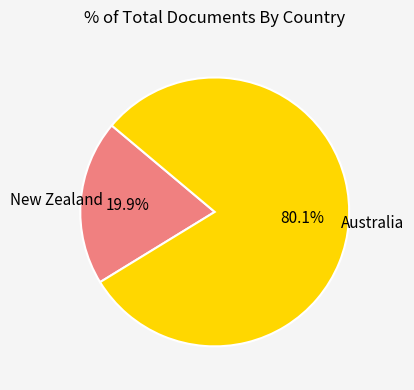

Is it true that Australia is 80% of the pie?

True